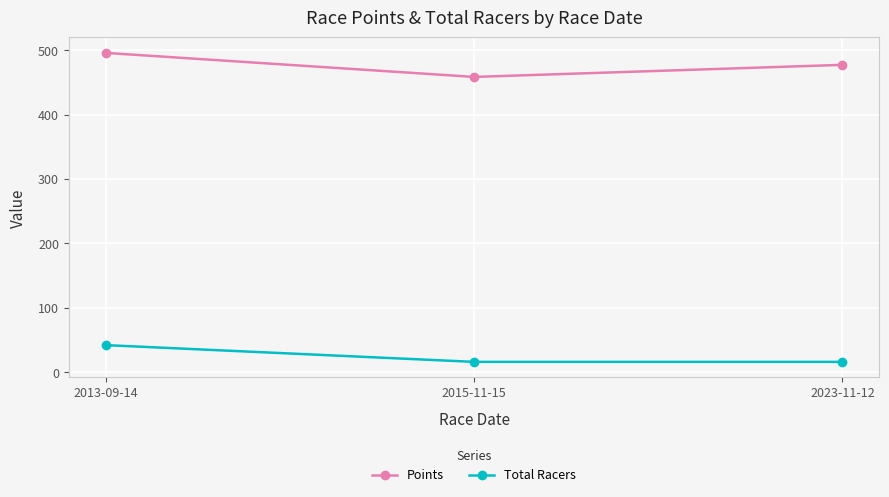

Reading right to left, list all the values displayed in this chart.

Points: 2023-11-12=477.1	2015-11-15=458.4	2013-09-14=495.7
Total Racers: 2023-11-12=16.0	2015-11-15=16.0	2013-09-14=42.0